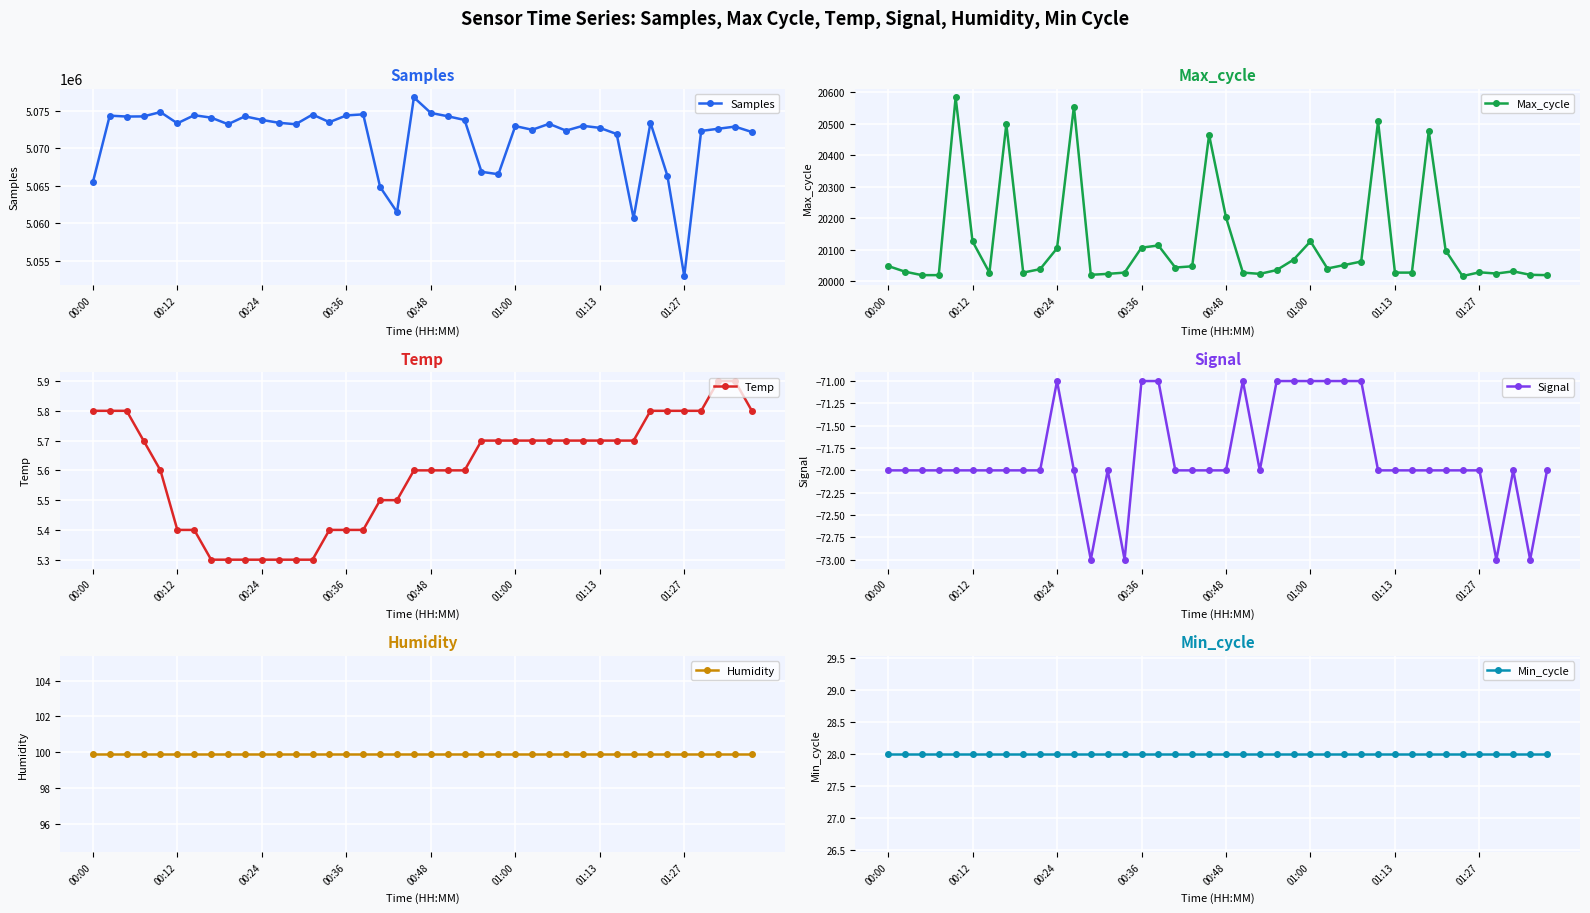

What is the minimum value for Samples?

5052933